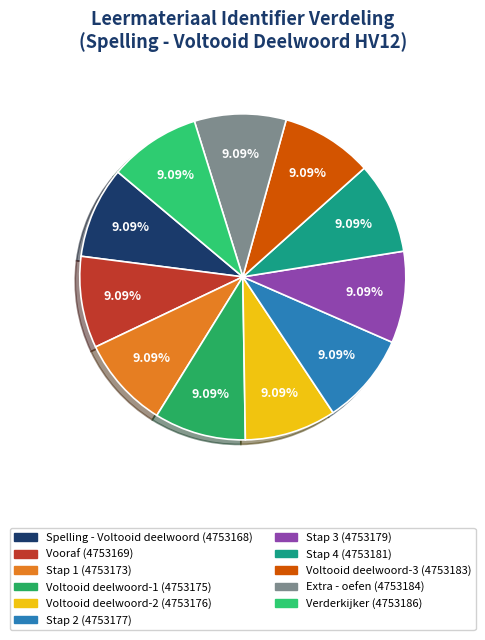

To the nearest percent, what is the average slice percentage?

9%